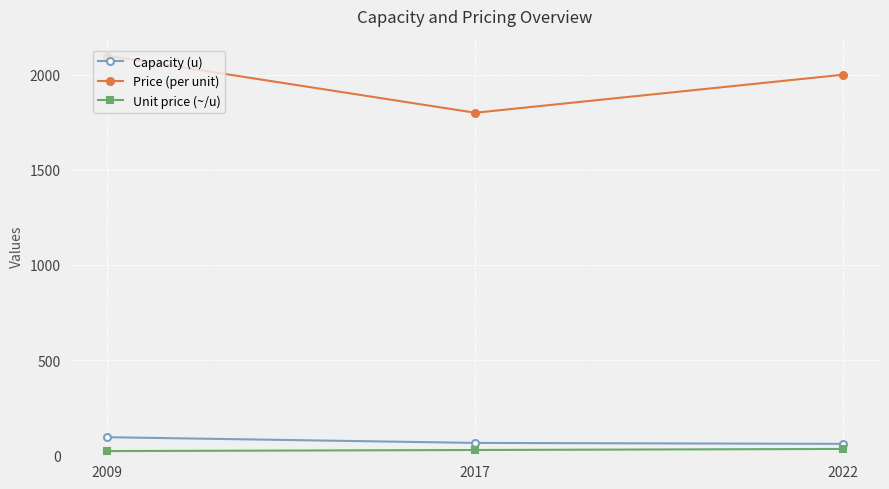

What is the value of the Unit price (~/u) point at the 1st from the left?

22.1